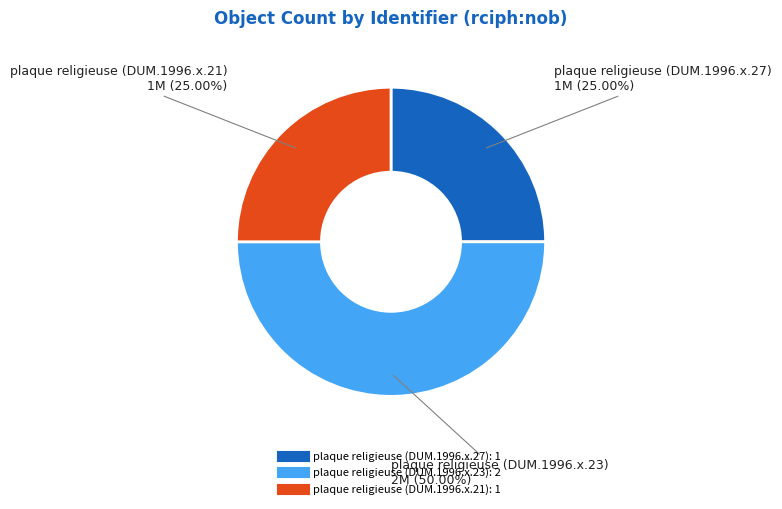

To the nearest percent, what is the combined percentage of plaque religieuse (DUM.1996.x.27) and plaque religieuse (DUM.1996.x.21)?

50%